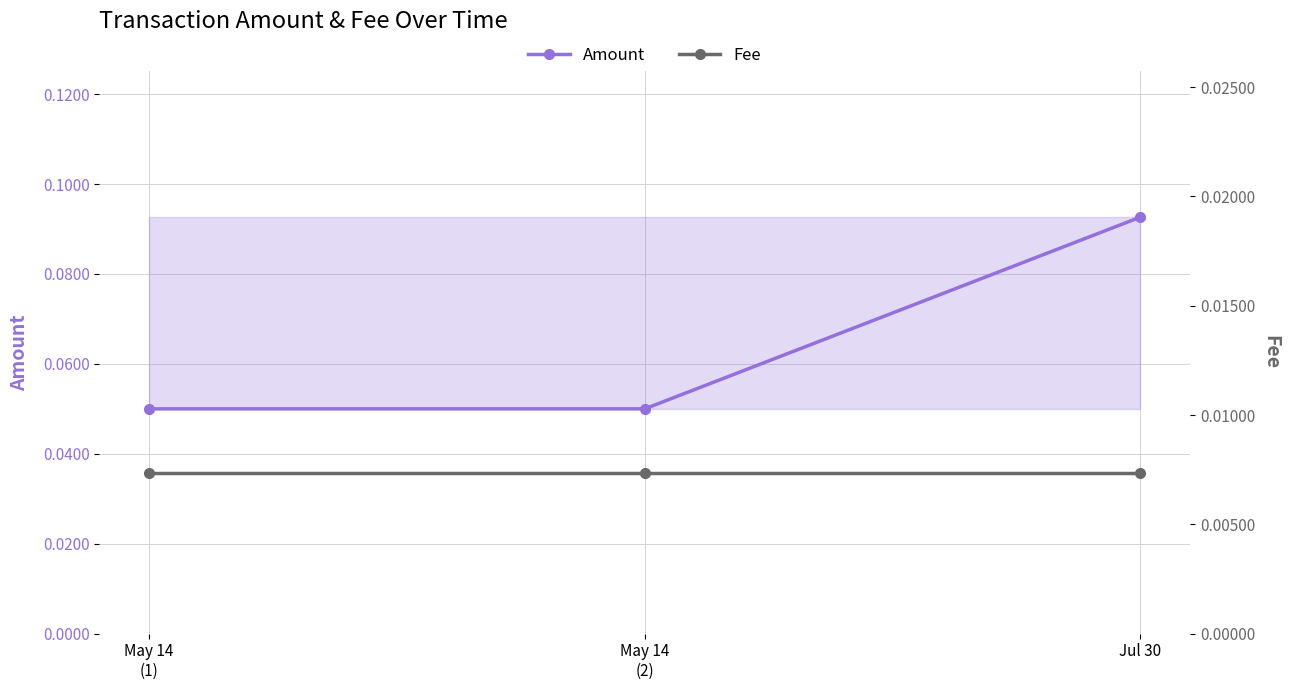

Is the value of Amount at May 14
(2) greater than the value of Fee at May 14
(1)?

Yes